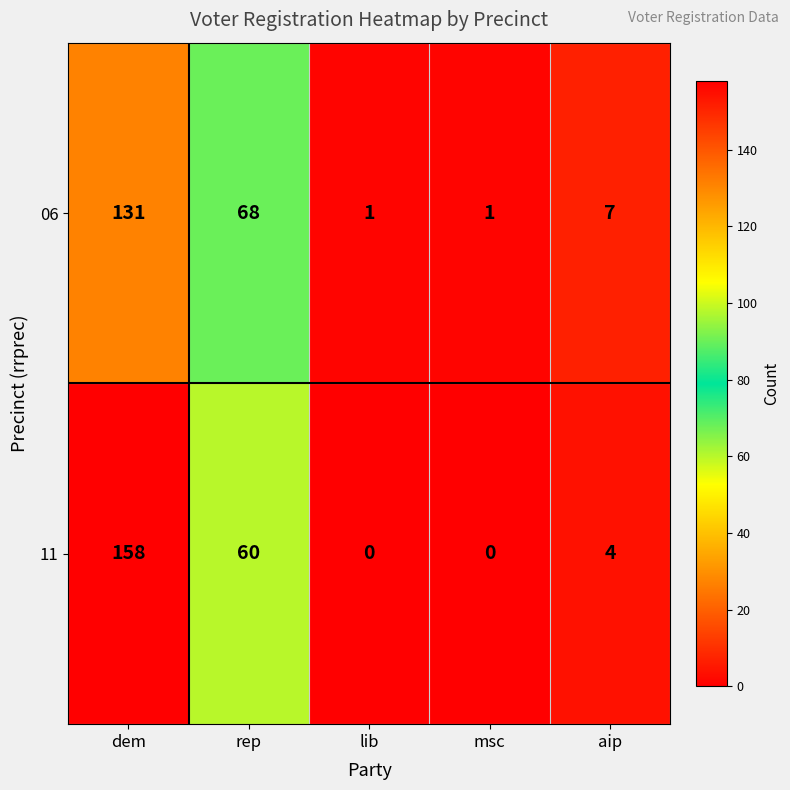

Count the number of data series in this chart.

2